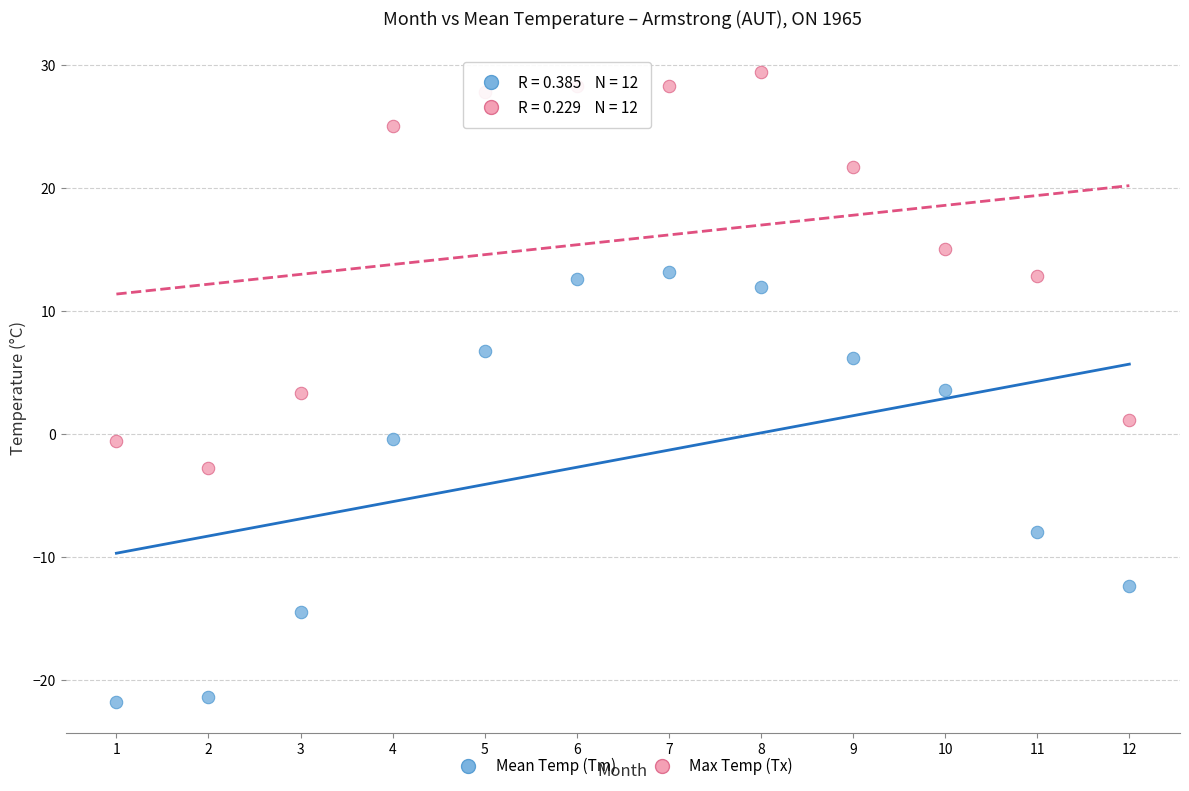

Which series has the widest spread of Y values?

Mean Temp (Tm)